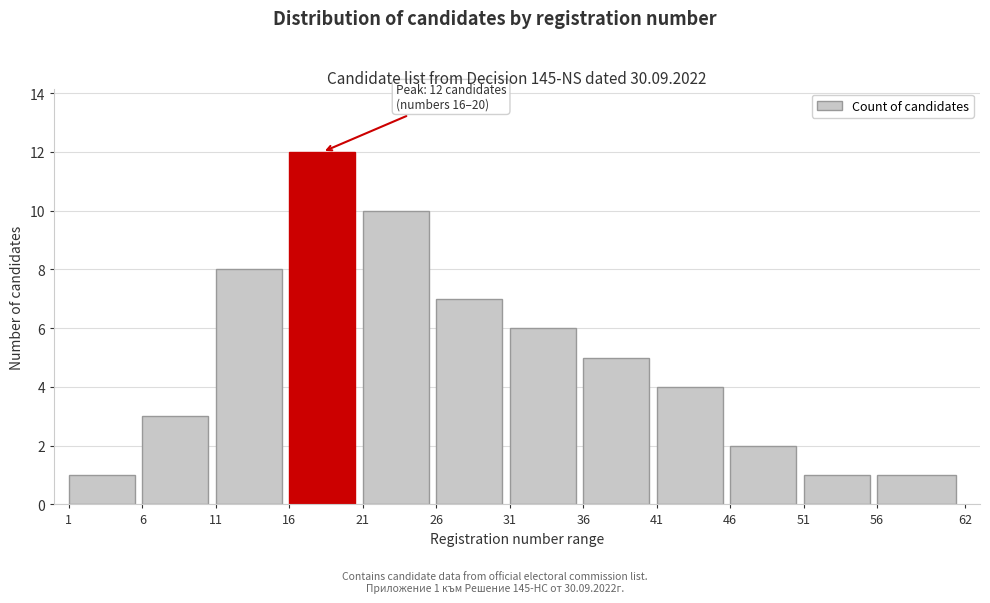

Reading left to right, list all the values displayed in this chart.

1	3	8	12	10	7	6	5	4	2	1	1